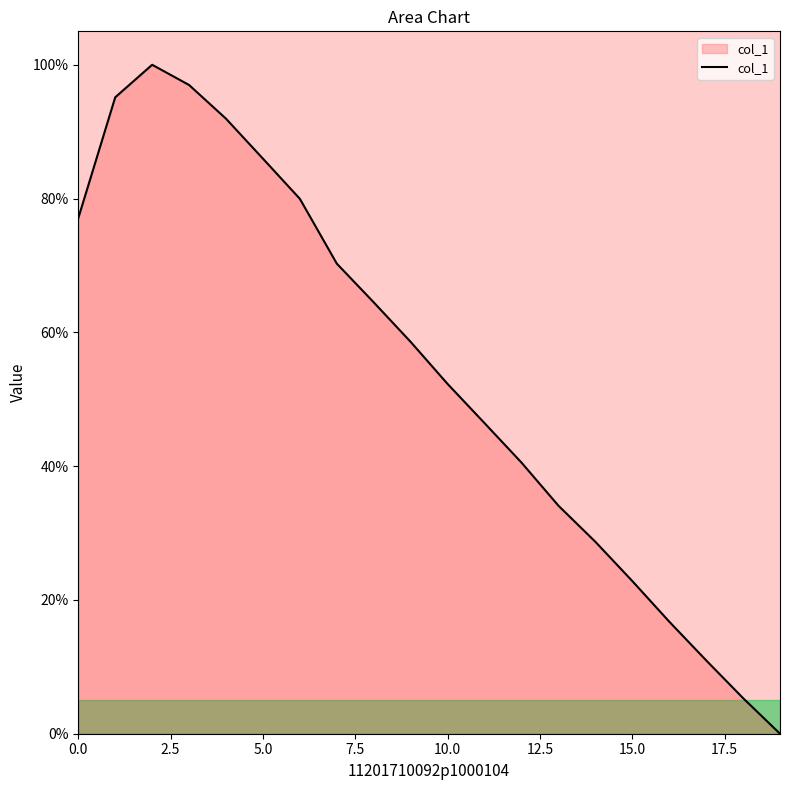

Is this an area chart (filled region under the line)?

Yes